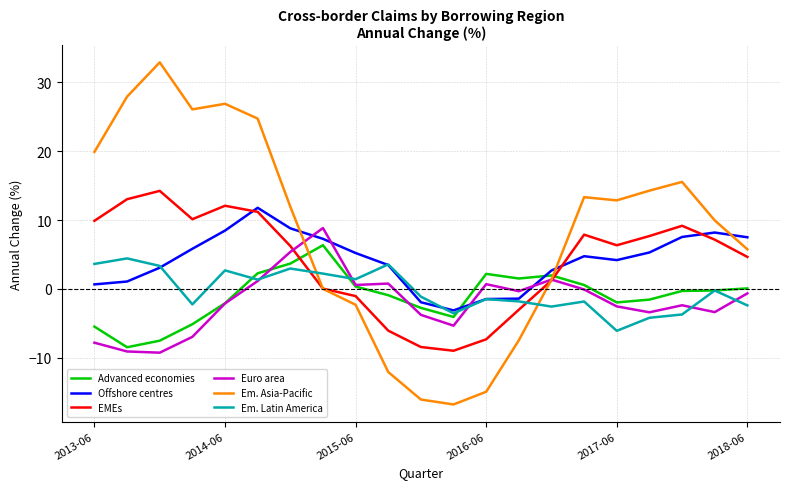

What is the maximum value shown in the chart?

32.9